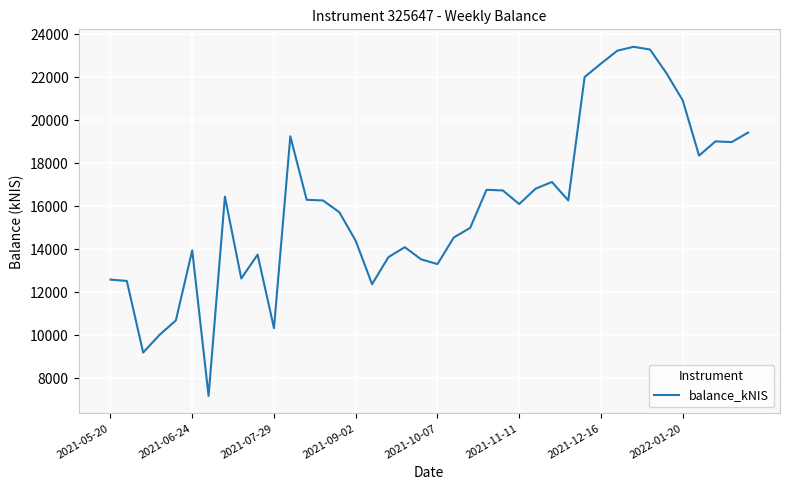

Does the chart have visible grid lines?

Yes